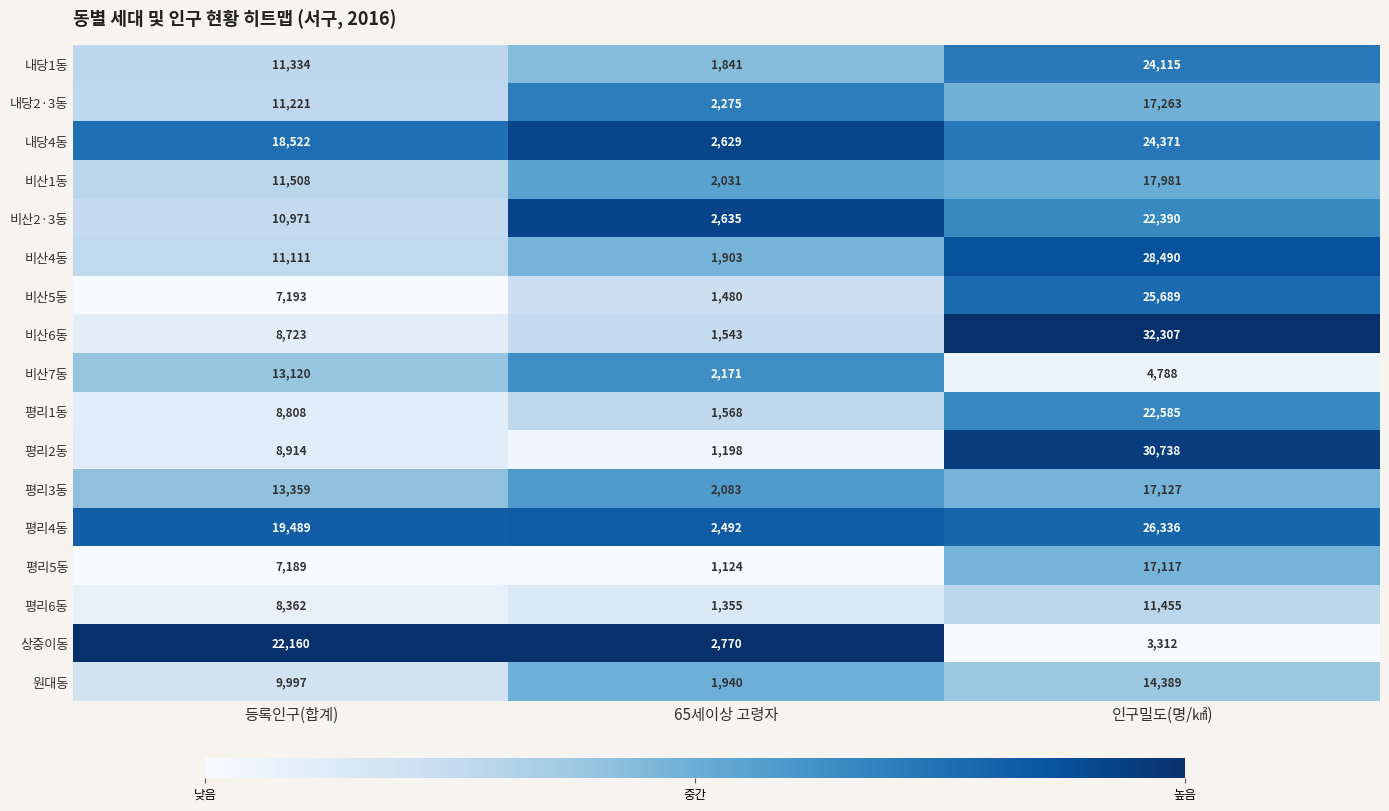

What is the difference between the maximum and minimum values in the 비산2·3동 series?

19755